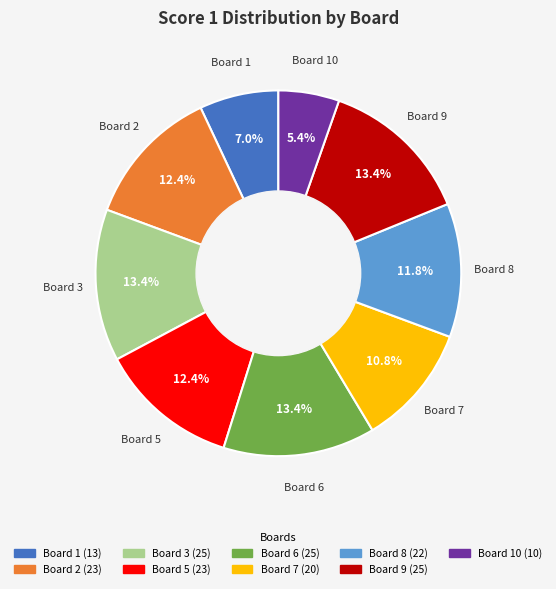

Count the number of slices in the pie.

9